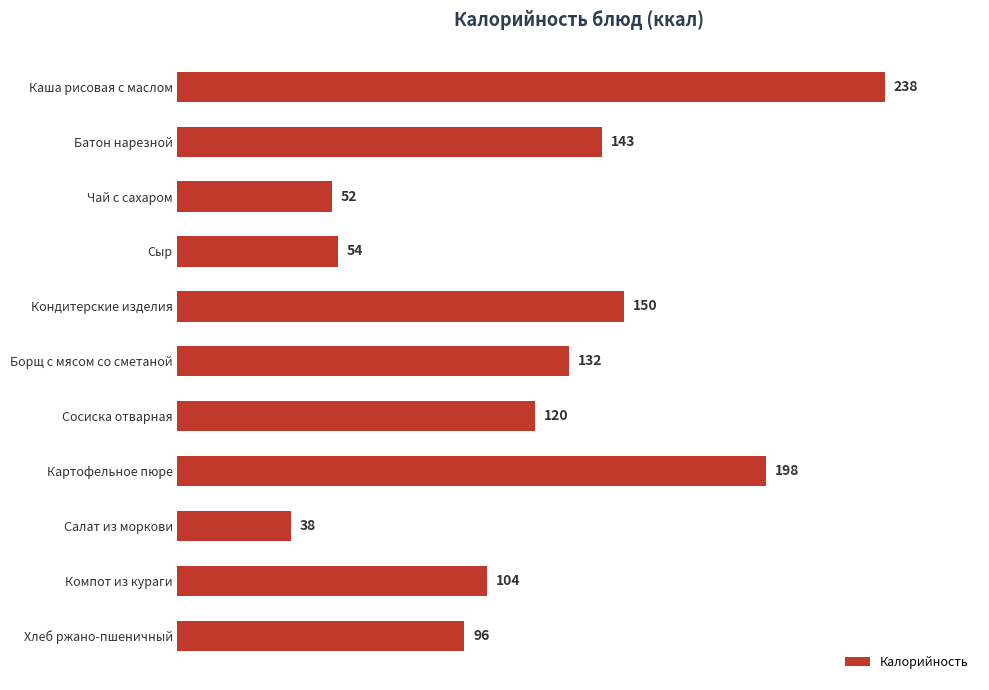

What is the label of the 10th bar from the bottom?

Батон нарезной